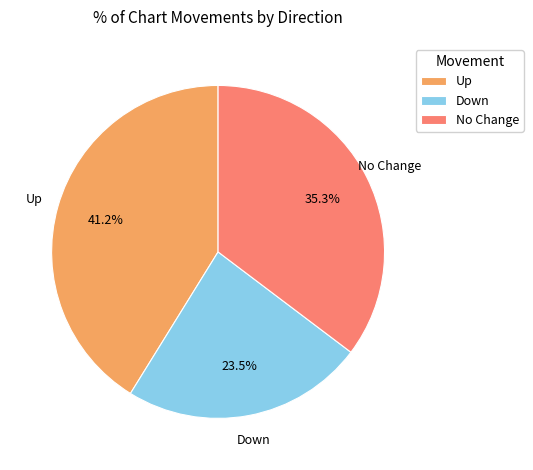

Is No Change the majority of the pie?

No